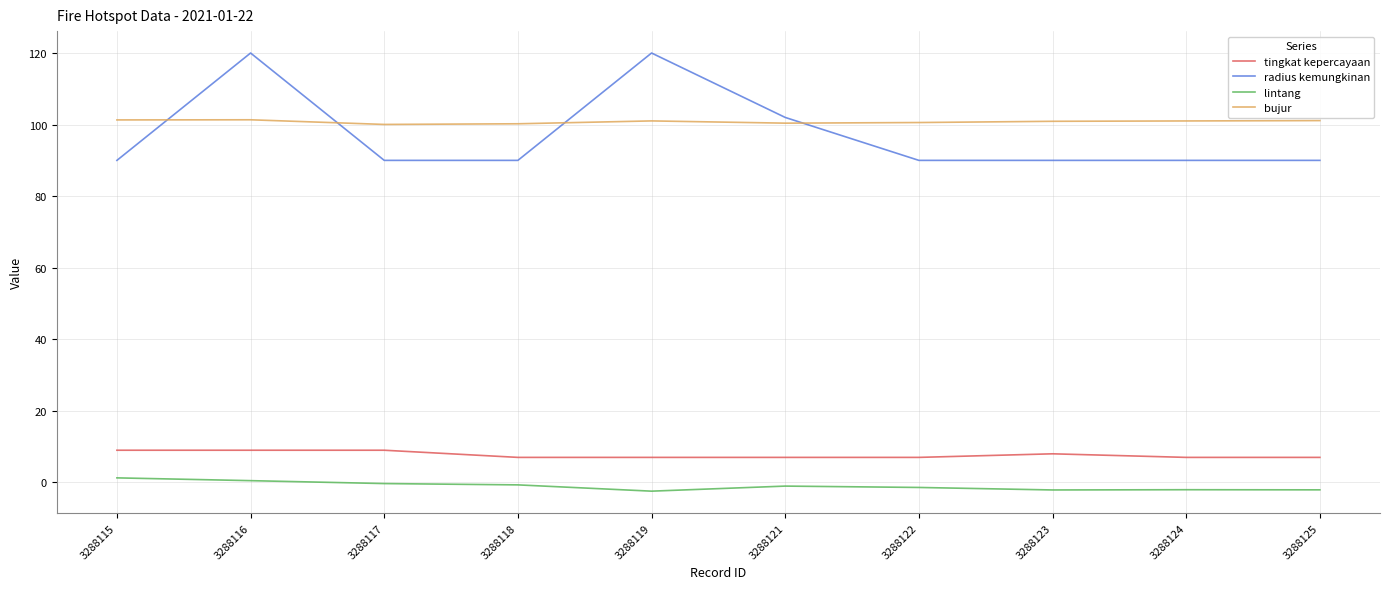

What is the difference between the maximum and minimum values in the radius kemungkinan series?

30.0